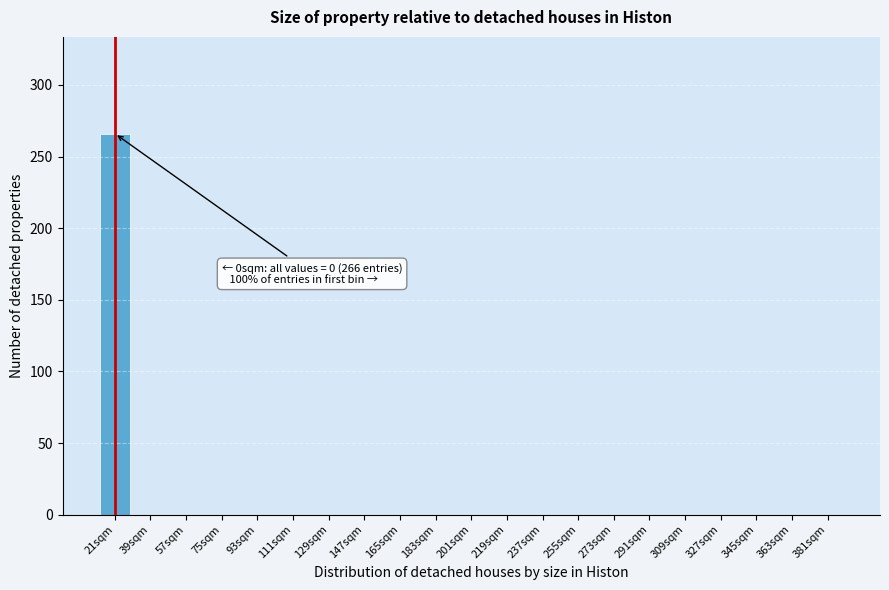

Reading left to right, transcribe all the data shown in this chart.

21sqm=266	39sqm=0	57sqm=0	75sqm=0	93sqm=0	111sqm=0	129sqm=0	147sqm=0	165sqm=0	183sqm=0	201sqm=0	219sqm=0	237sqm=0	255sqm=0	273sqm=0	291sqm=0	309sqm=0	327sqm=0	345sqm=0	363sqm=0	381sqm=0